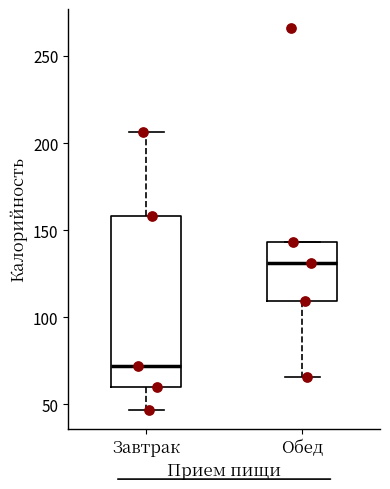

Reading left to right, read every box against the y-axis: the position of its median line, the range the box covers, and the ends of its whiskers. The values are not printed on the chart, so give them approximately, as read against the axis.

Завтрак: median 70, box 60 to 160, whiskers 45 to 205
Обед: median 130, box 110 to 145, whiskers 65 to 145